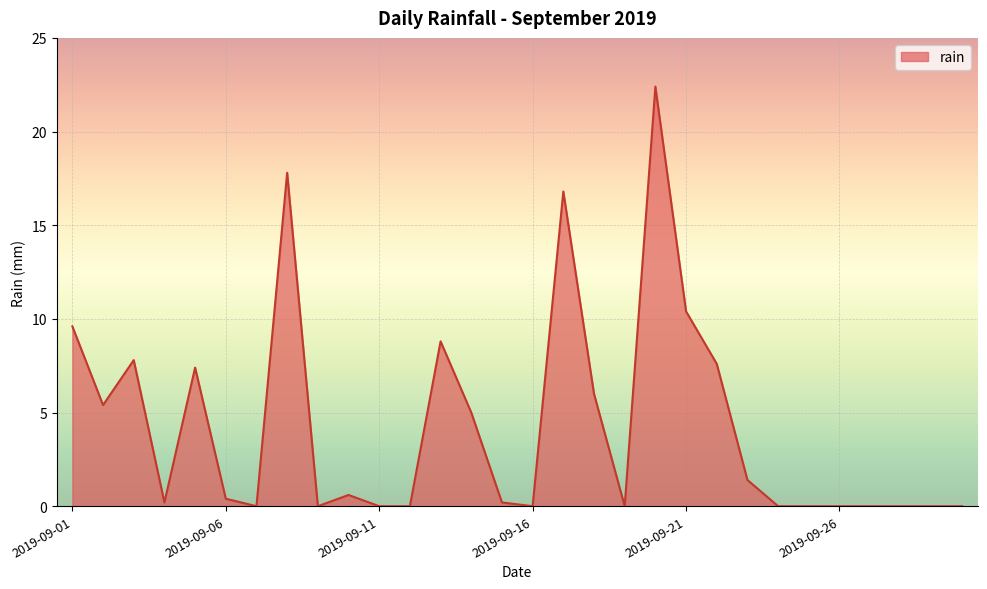

What is the difference between the maximum and minimum values?

22.4